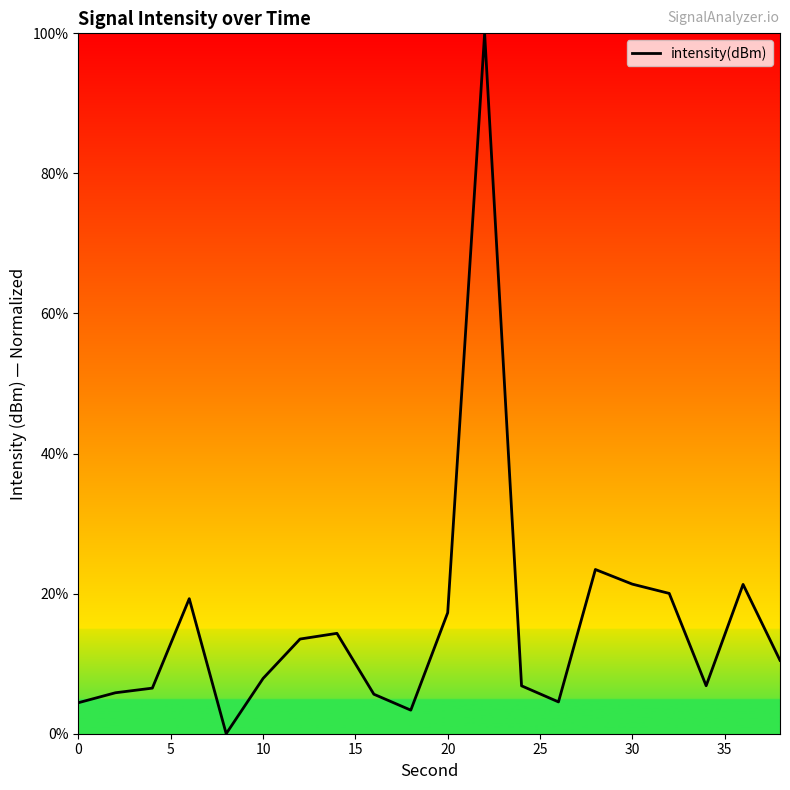

What is the difference between the maximum and minimum values?

100.0